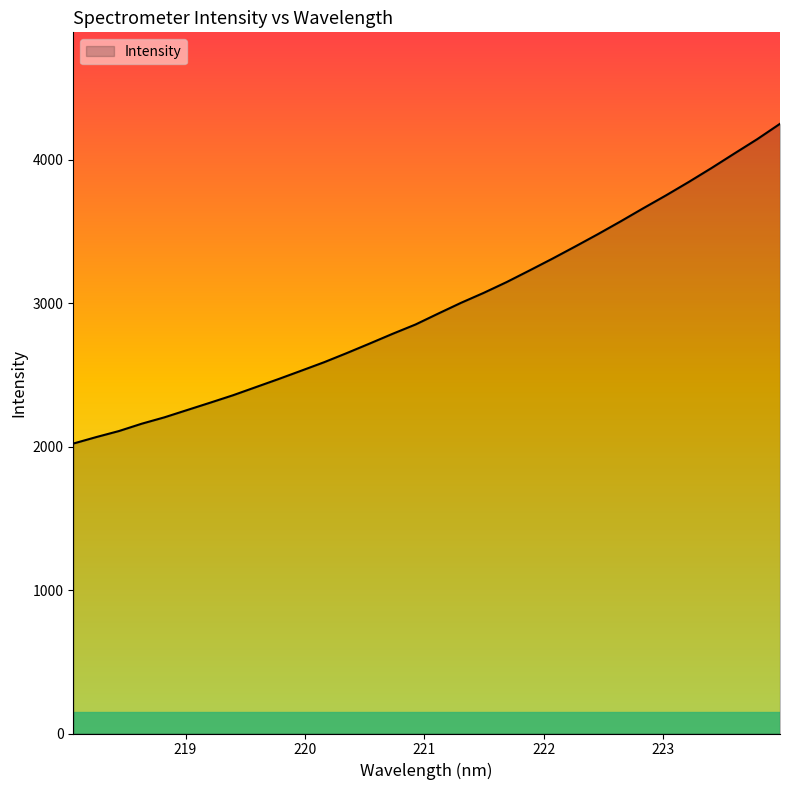

Reading right to left, list all the values displayed in this chart.

4251.1	4144.0	4044.3	3943.4	3846.2	3752.6	3662.6	3570.6	3481.1	3394.9	3310.1	3228.2	3147.5	3072.8	3003.0	2928.0	2851.6	2787.0	2719.5	2653.2	2589.1	2530.1	2471.7	2415.0	2358.4	2306.6	2255.8	2204.8	2160.0	2108.8	2066.5	2021.5